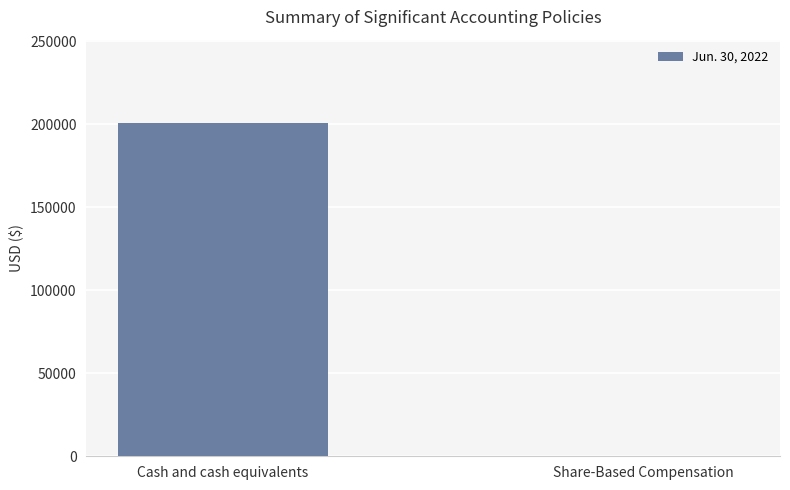

What is the sum of the values at Cash and cash equivalents and Share-Based Compensation?

200802